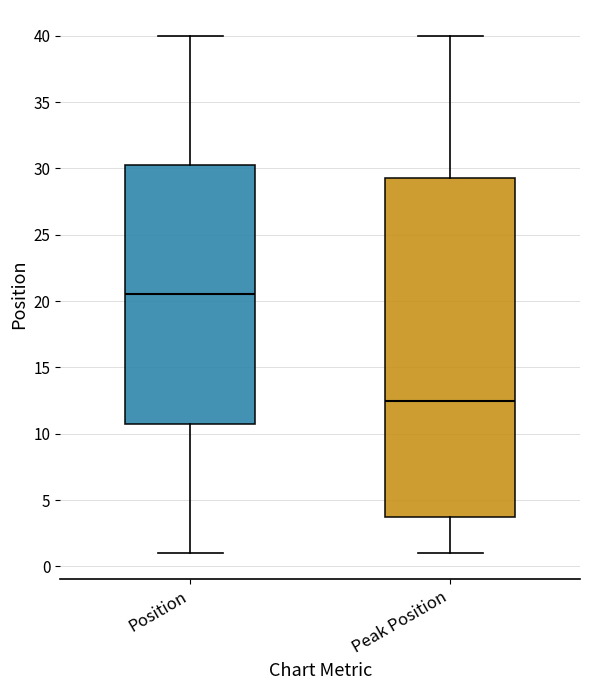

Which box is the tallest, from its lower edge to its upper edge?

Peak Position